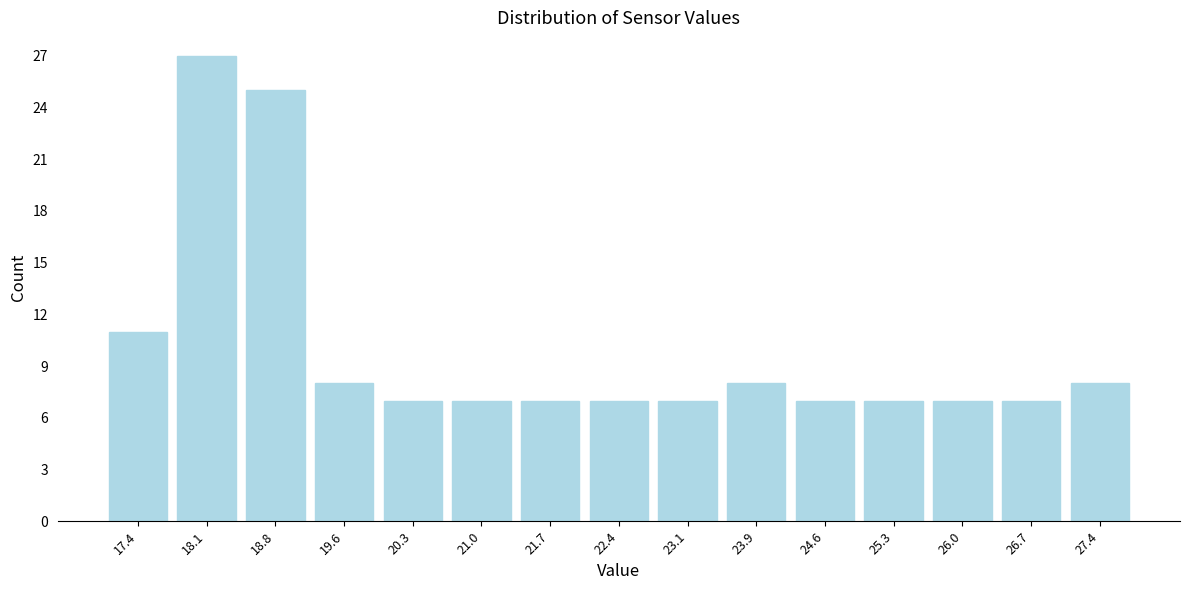

Reading left to right, list every bar in this chart as the range it spans on the x-axis followed by its height. Neither the bar edges nor the heights are printed on the chart, so give them approximately, as read against the axes.

17.1 to 17.8: 11
17.8 to 18.5: 27
18.5 to 19.2: 25
19.2 to 19.9: 8
19.9 to 20.6: 7
20.6 to 21.4: 7
21.4 to 22.1: 7
22.1 to 22.8: 7
22.8 to 23.5: 7
23.5 to 24.2: 8
24.2 to 24.9: 7
24.9 to 25.7: 7
25.7 to 26.4: 7
26.4 to 27.1: 7
27.1 to 27.8: 8